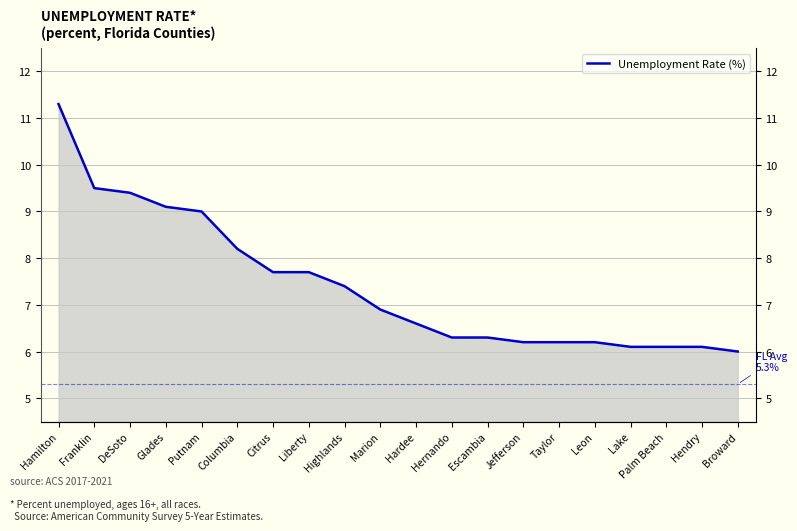

Is it true that the value at Columbia is 12.3?

False